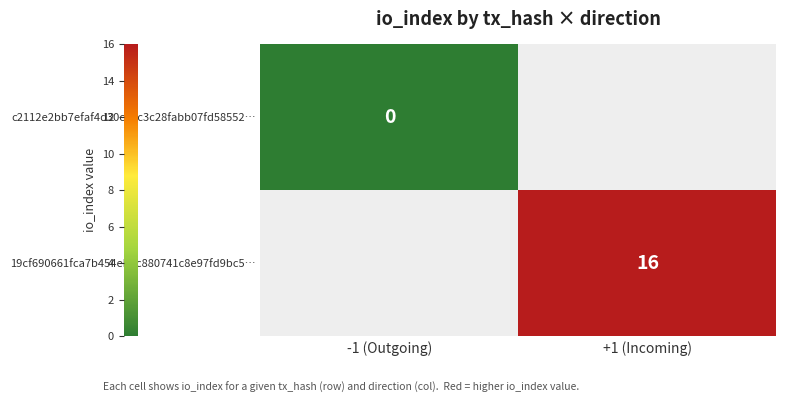

Rank the categories by c2112e2bb7efaf4d30c33c3c28fabb07fd58552… value from highest to lowest.

-1 (Outgoing), +1 (Incoming)